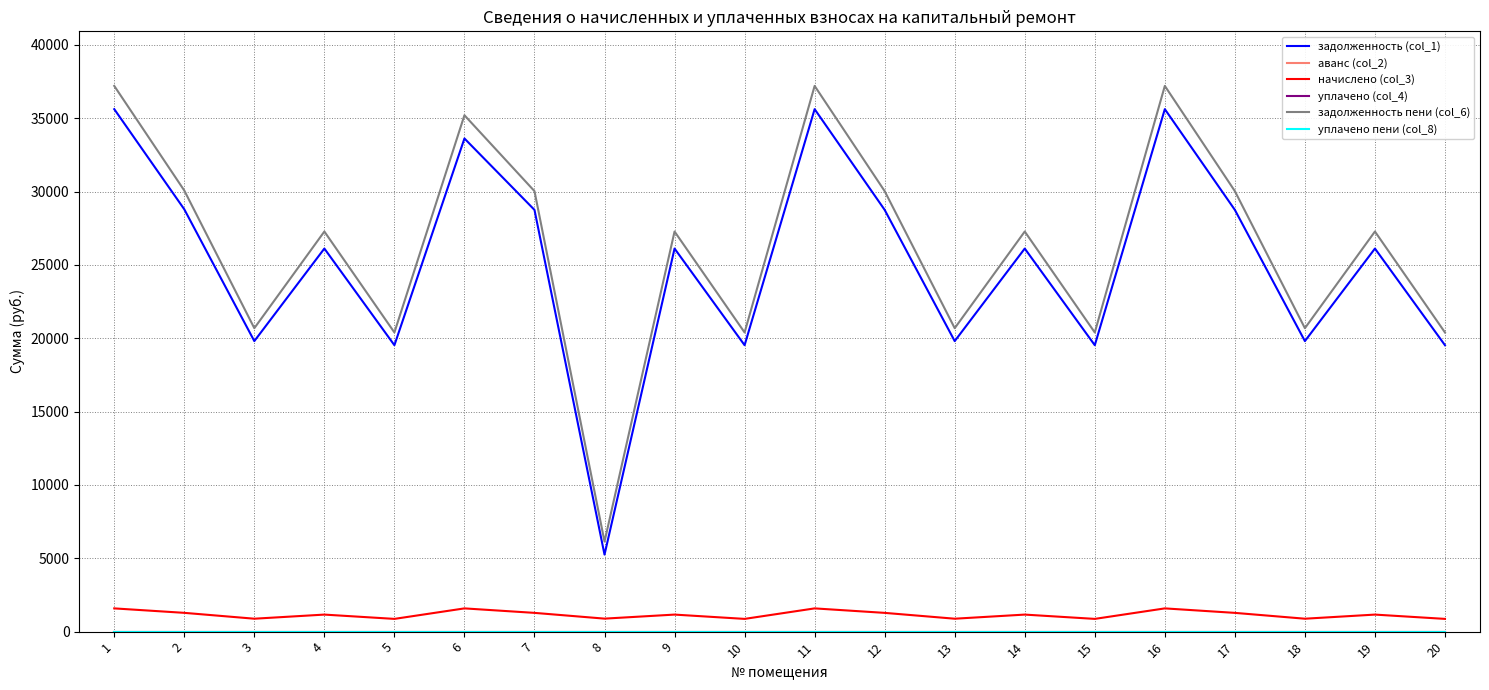

True or false: задолженность пени (col_6) has more than 2 points higher than both neighbors.

True